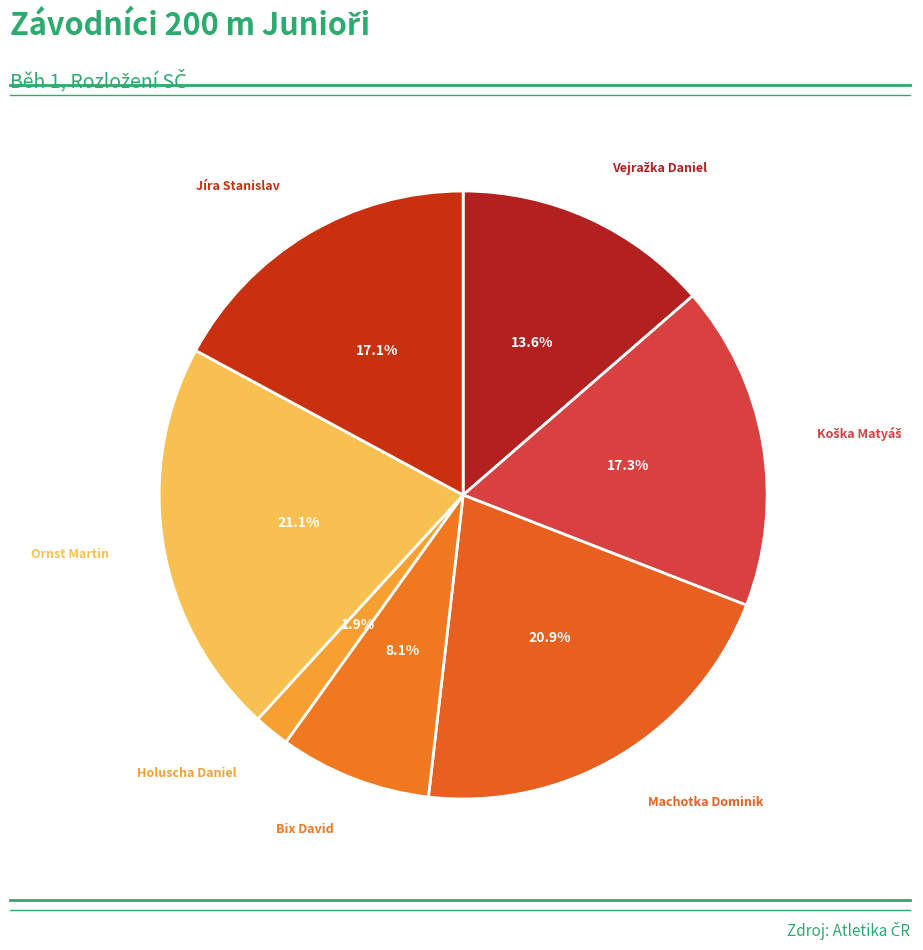

To the nearest percent, what percentage of the pie is Bix David?

8%